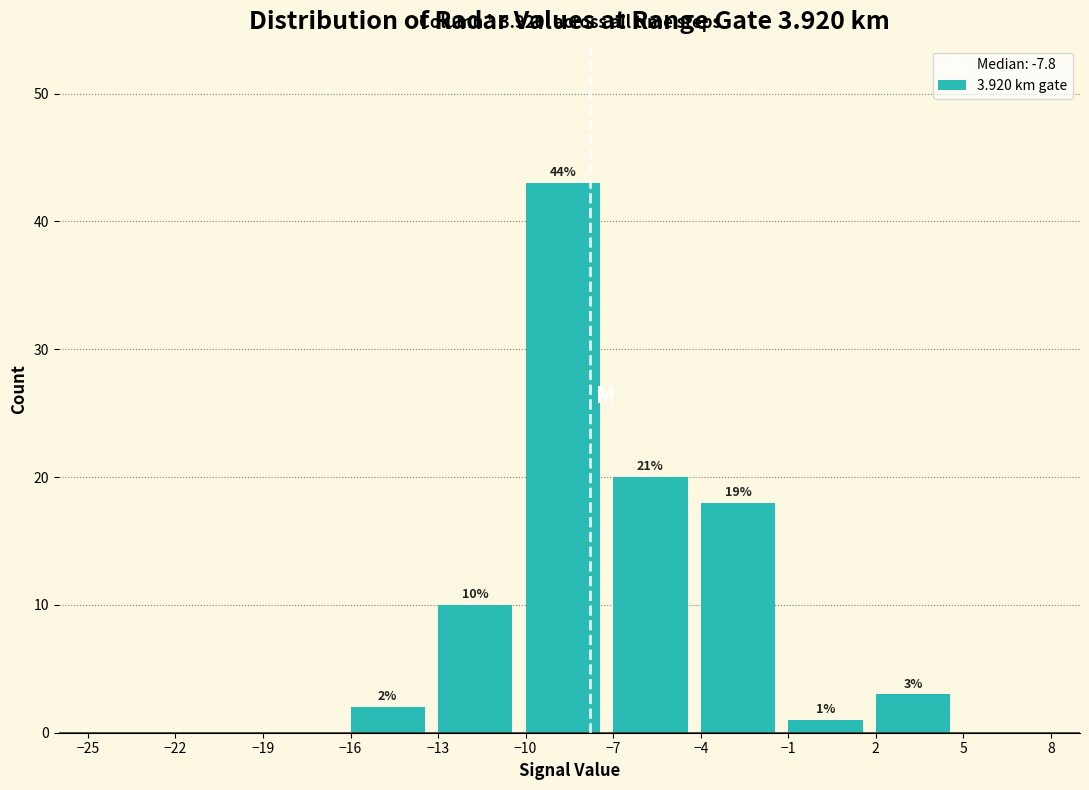

Over which range of the x-axis is the bar tallest?

-10 to -7